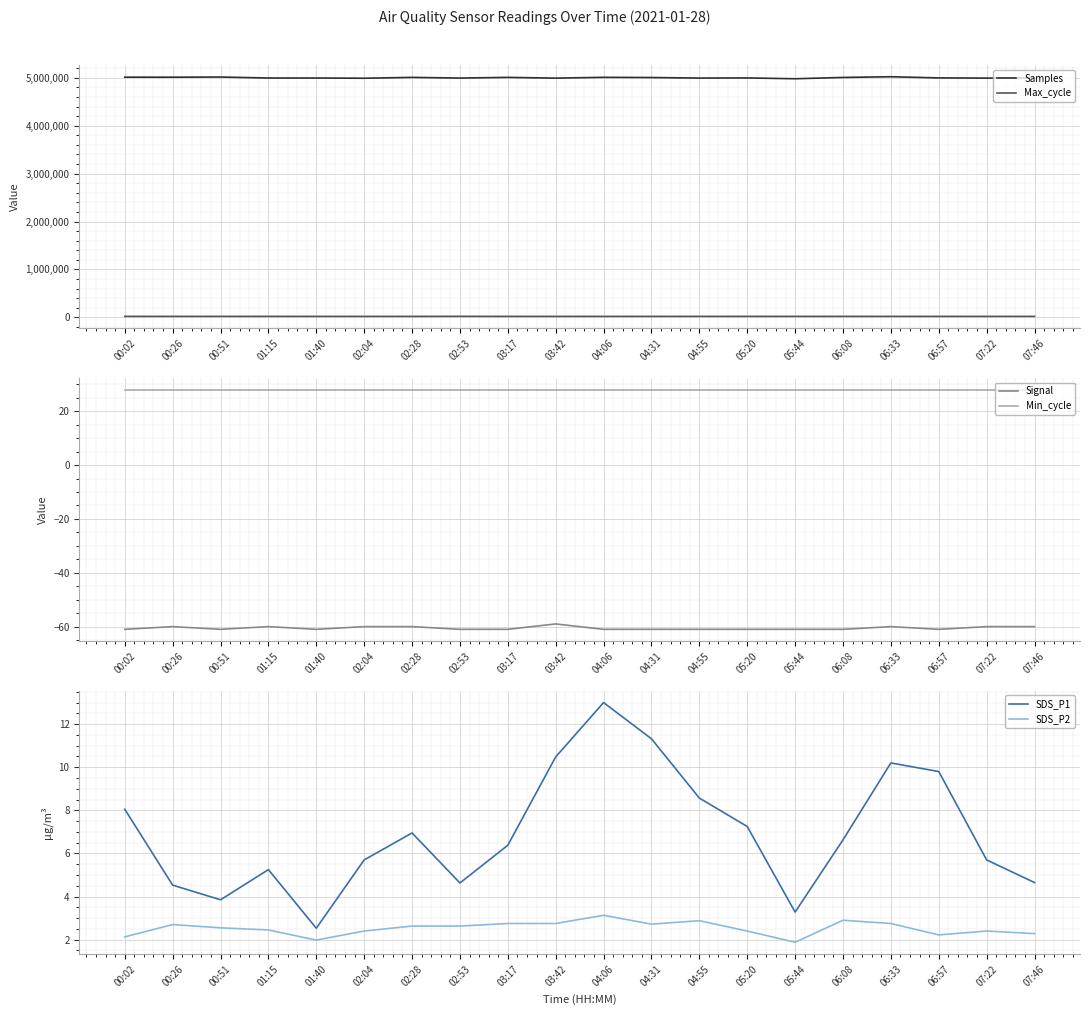

How many values in the Max_cycle series exceed 20073?

9